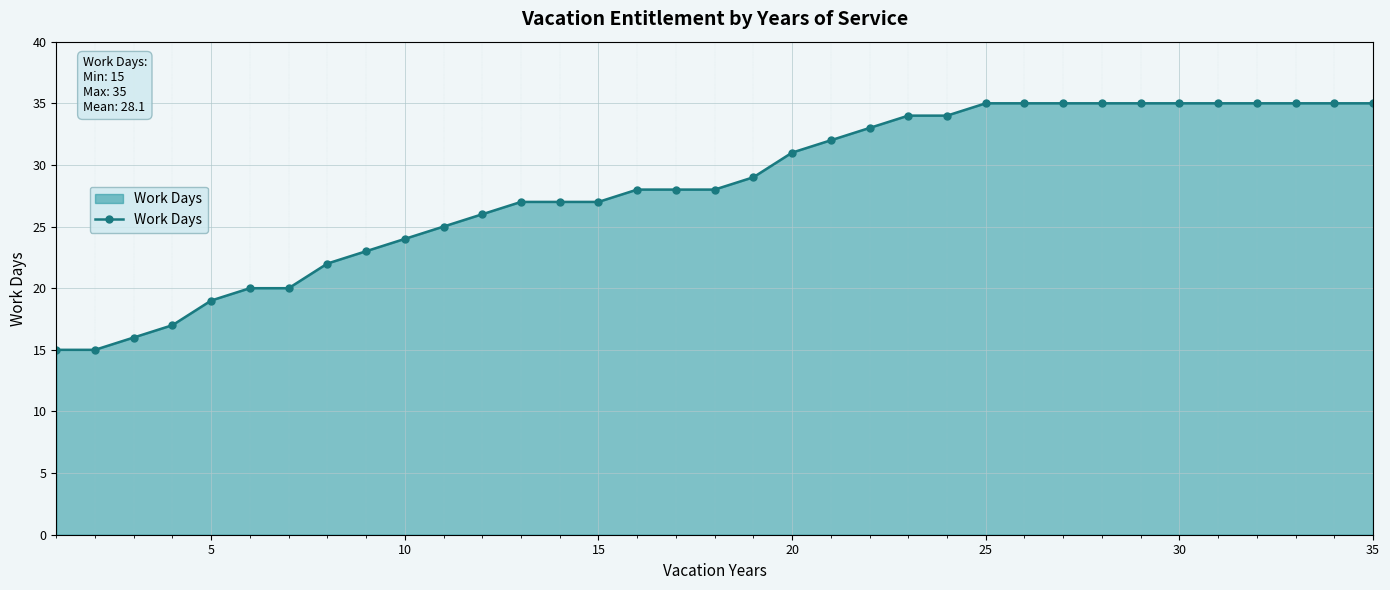

What is the sum of all values?

985